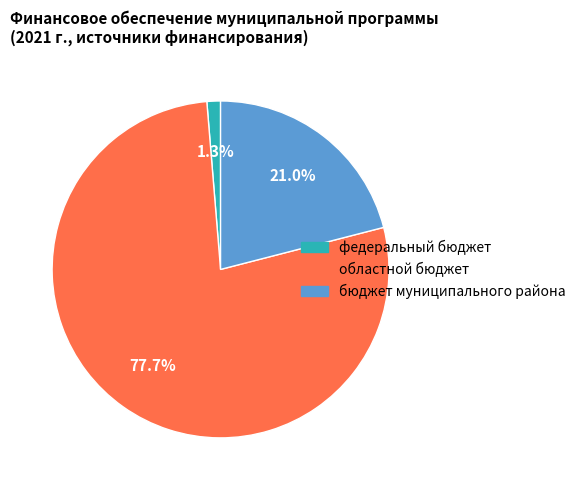

Is there a majority slice in this chart?

Yes